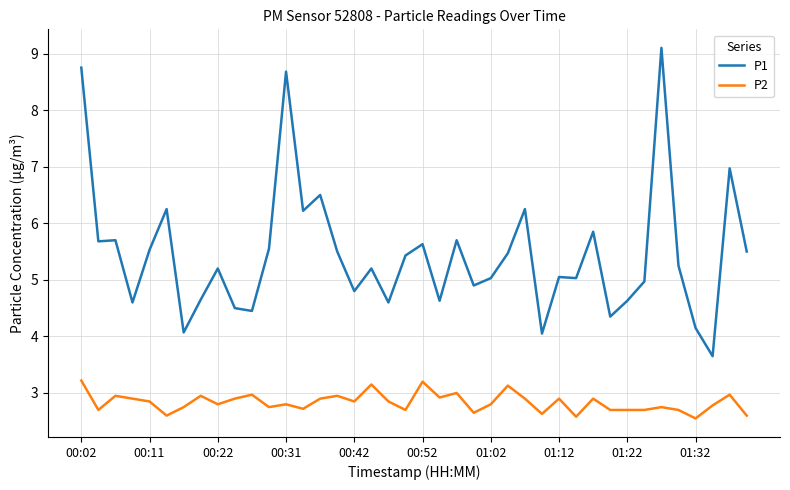

True or false: P2 and P1 intersect in this chart.

False